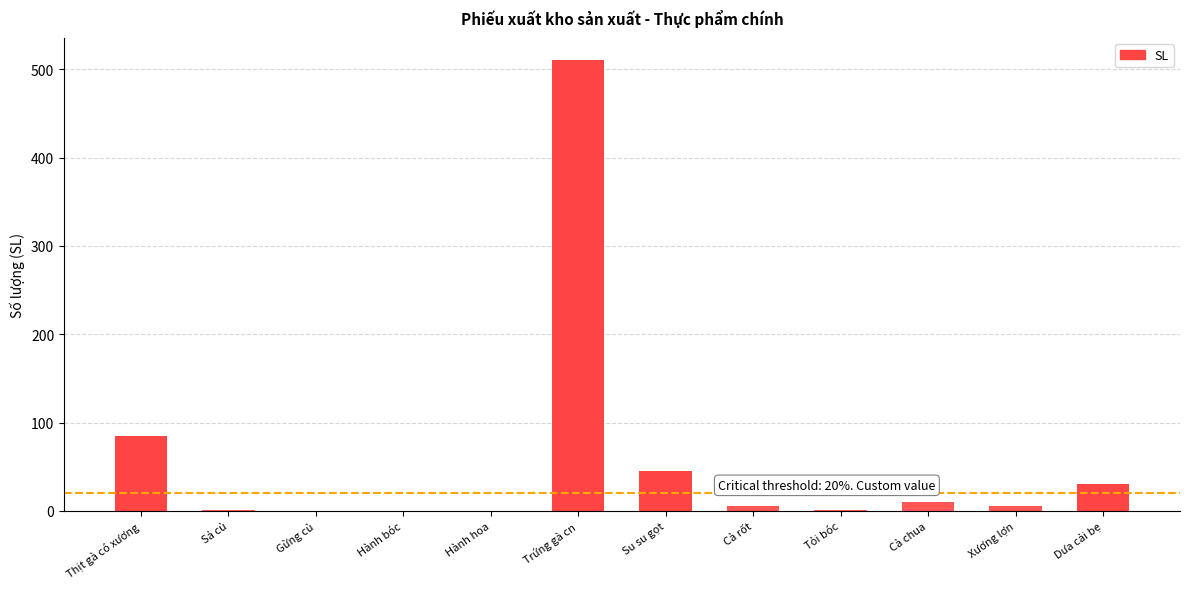

Reading left to right, what are all the values shown in this chart?

Thịt gà có xương=85.0	Sả củ=0.7	Gừng củ=0.3	Hành bóc=0.4	Hành hoa=0.3	Trứng gà cn=510.0	Su su gọt=45.0	Cà rốt=5.0	Tỏi bóc=0.5	Cà chua=10.0	Xương lợn=5.0	Dưa cải bẹ=31.0